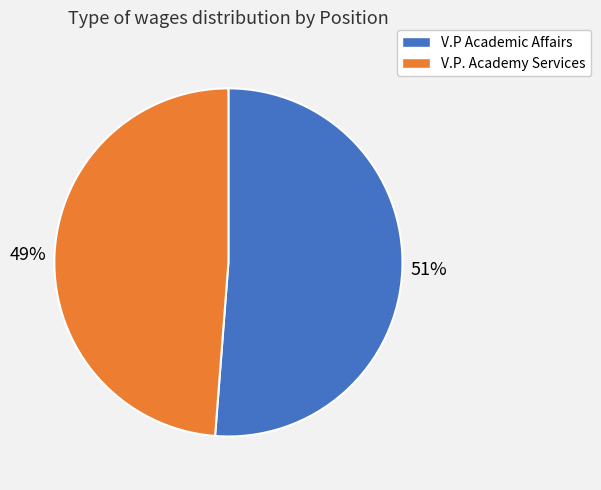

Which category has the biggest portion of the pie?

V.P Academic Affairs